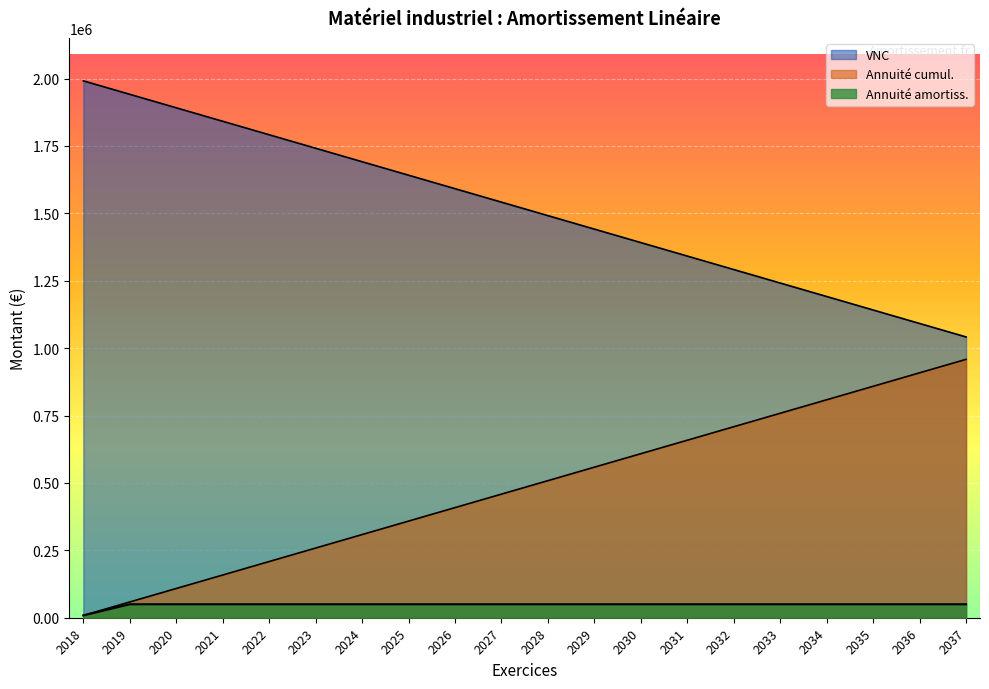

How many data points in Annuité cumul. are less than 1541506?

10